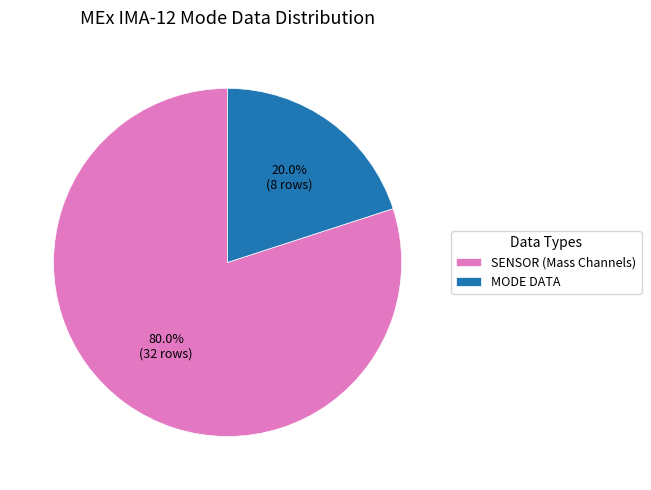

Which has a higher value, MODE DATA or SENSOR (Mass Channels)?

SENSOR (Mass Channels)